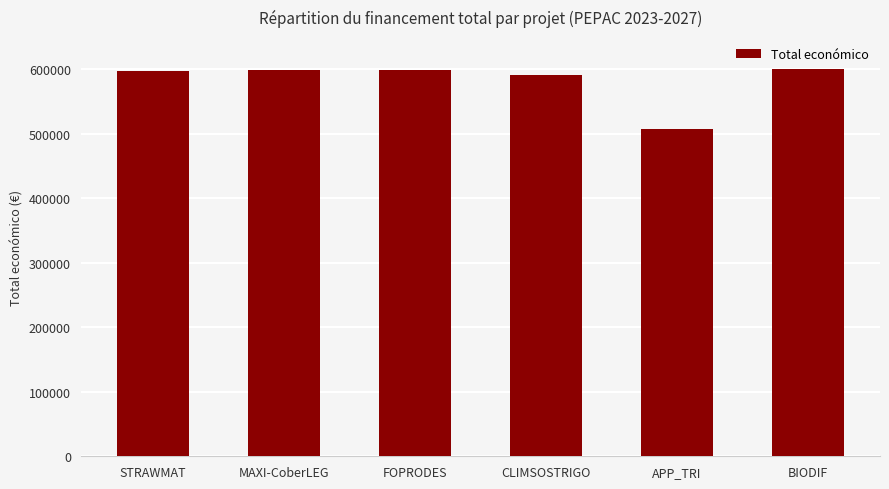

Count the number of data series in this chart.

1